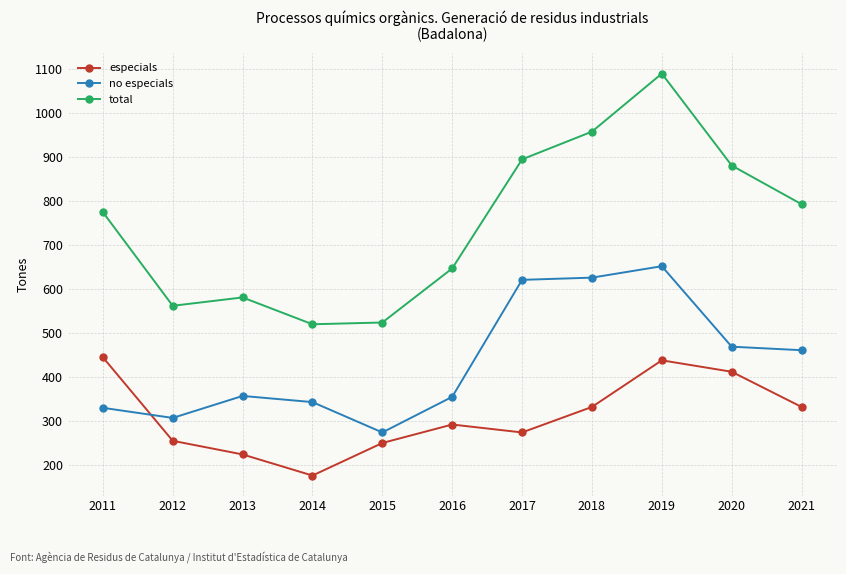

At which category does no especials reach its first local valley?

2012